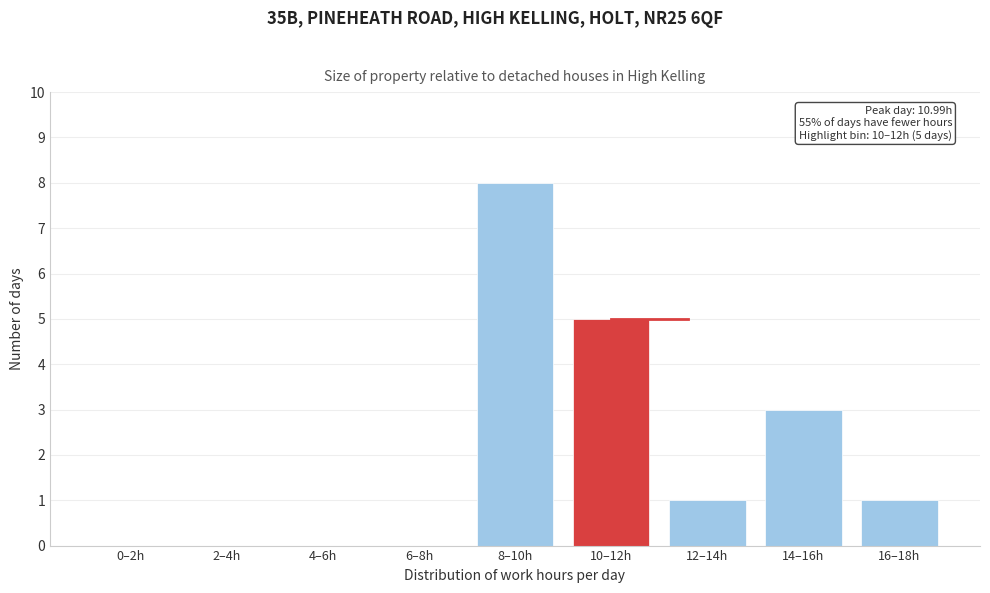

Reading left to right, transcribe all the data shown in this chart.

0–2h=0	2–4h=0	4–6h=0	6–8h=0	8–10h=8	10–12h=5	12–14h=1	14–16h=3	16–18h=1